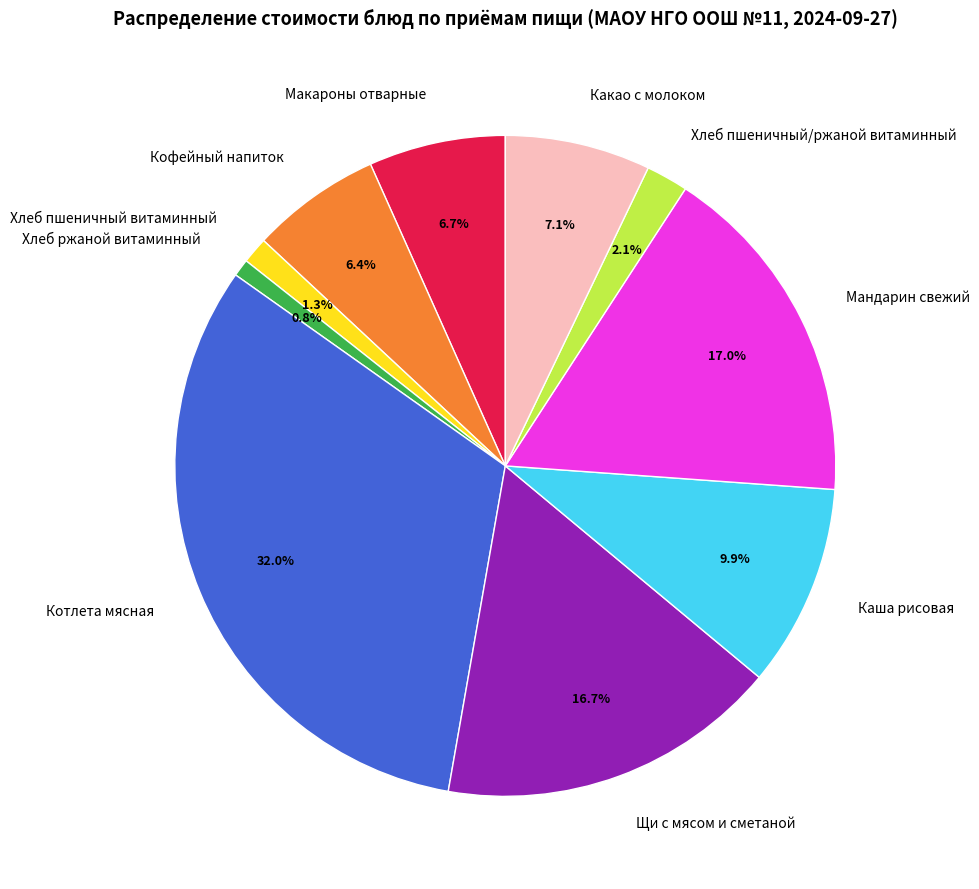

What is the total percentage of Хлеб ржаной витаминный and Кофейный напиток?

7.2%